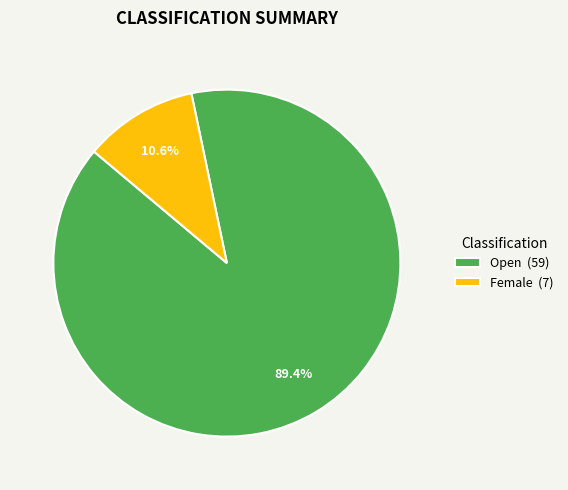

Which category has the smallest portion of the pie?

Female